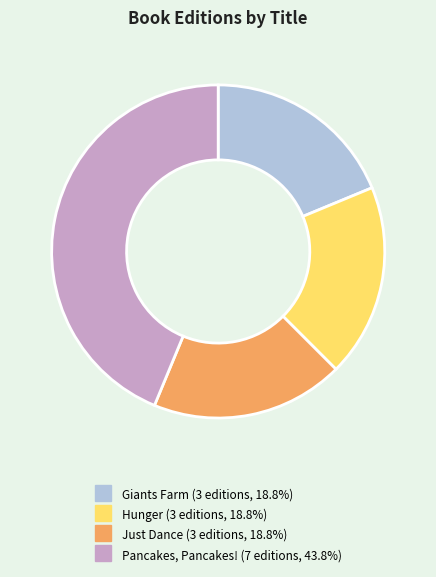

Approximately how many times larger is the value at Hunger compared to Just Dance?

1.0